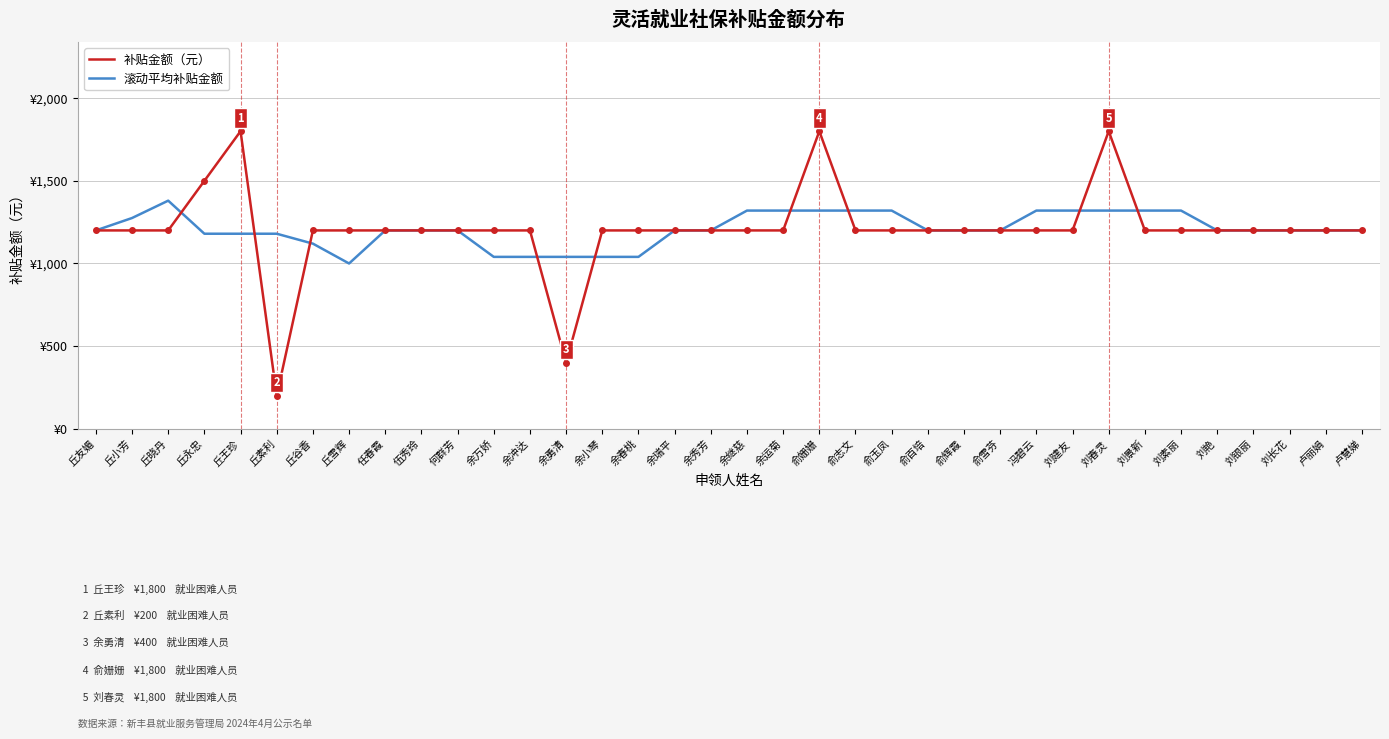

At how many categories does at least one series exceed 1161?

35